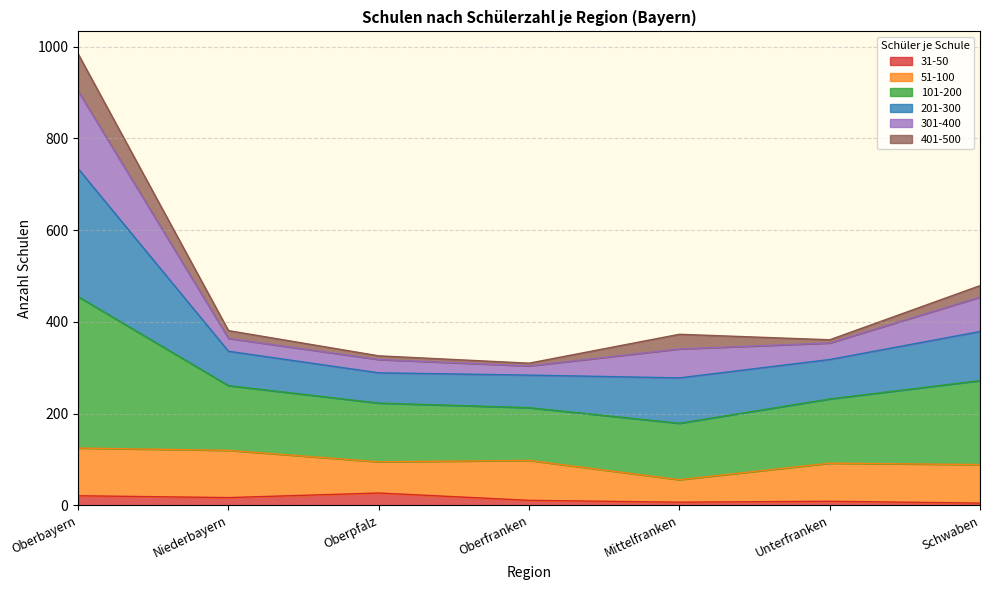

What is the difference between the second highest and second lowest values in the 31-50 series?

14